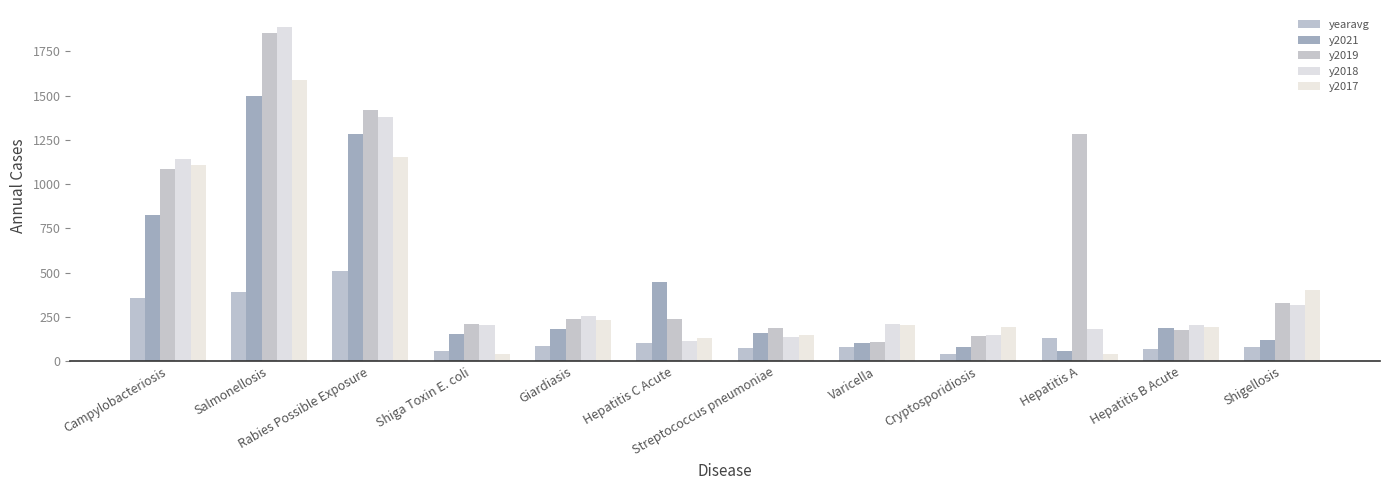

What is the minimum value for y2018?

113.0